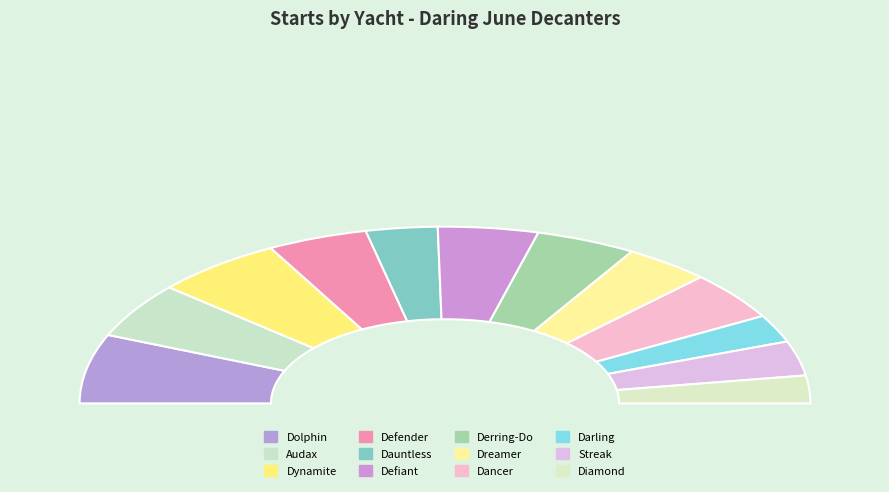

What is the ratio of the value at Dolphin to the value at Dancer?

1.4